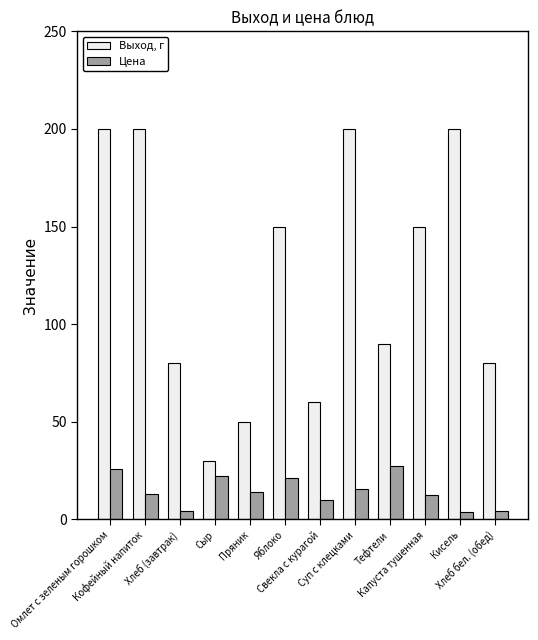

Is the value of Цена at Тефтели greater than the value of Выход, г at Капуста тушенная?

No